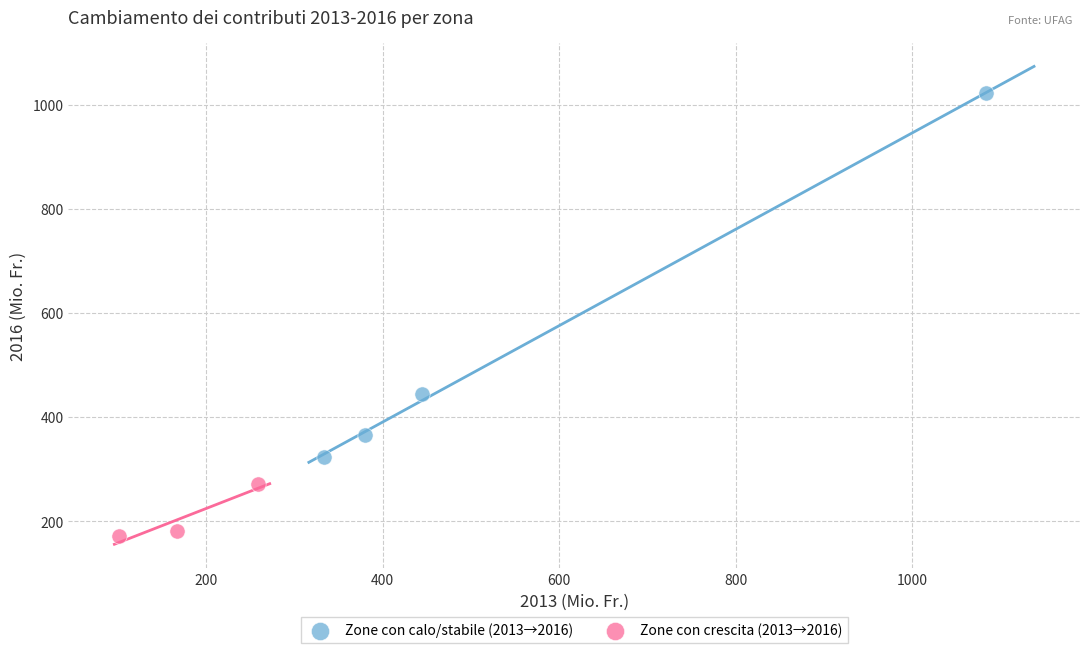

Which series contains the highest Y value?

Zone con calo/stabile (2013→2016)